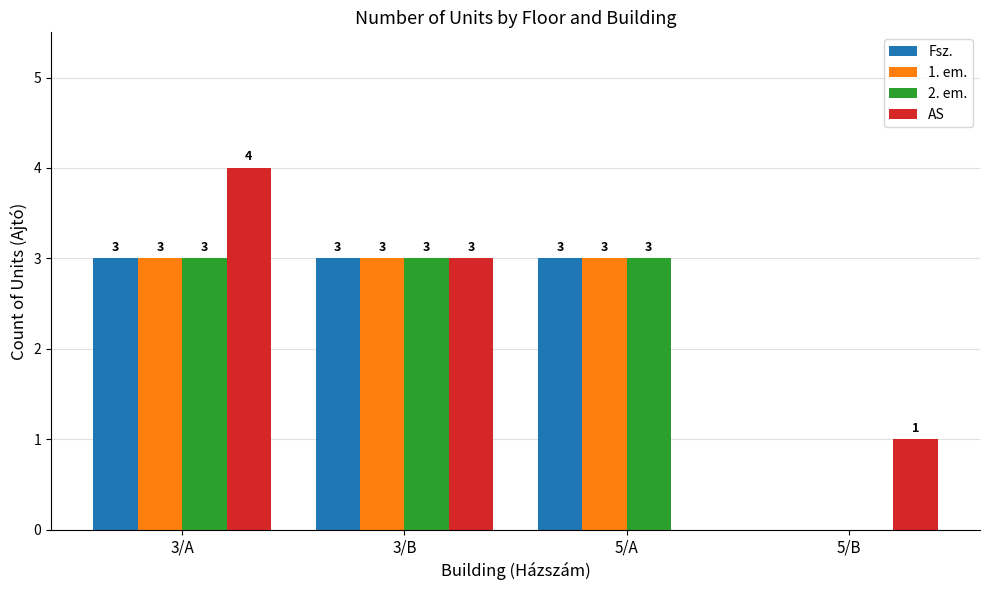

What are all the series names shown in the legend?

Fsz., 1. em., 2. em., AS